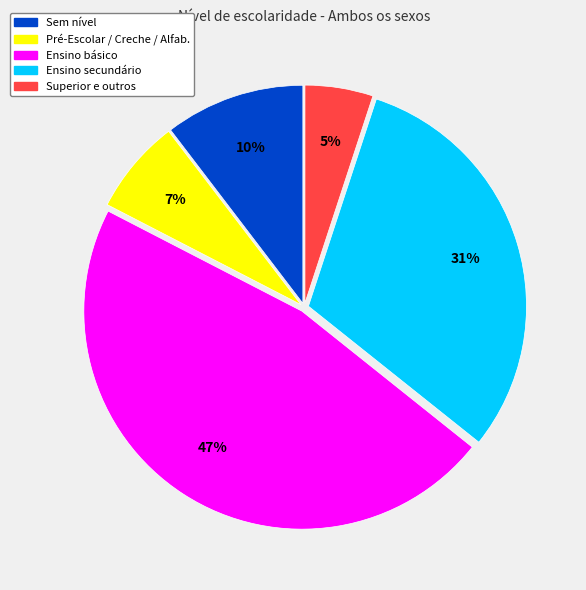

Does any single category account for the majority?

No